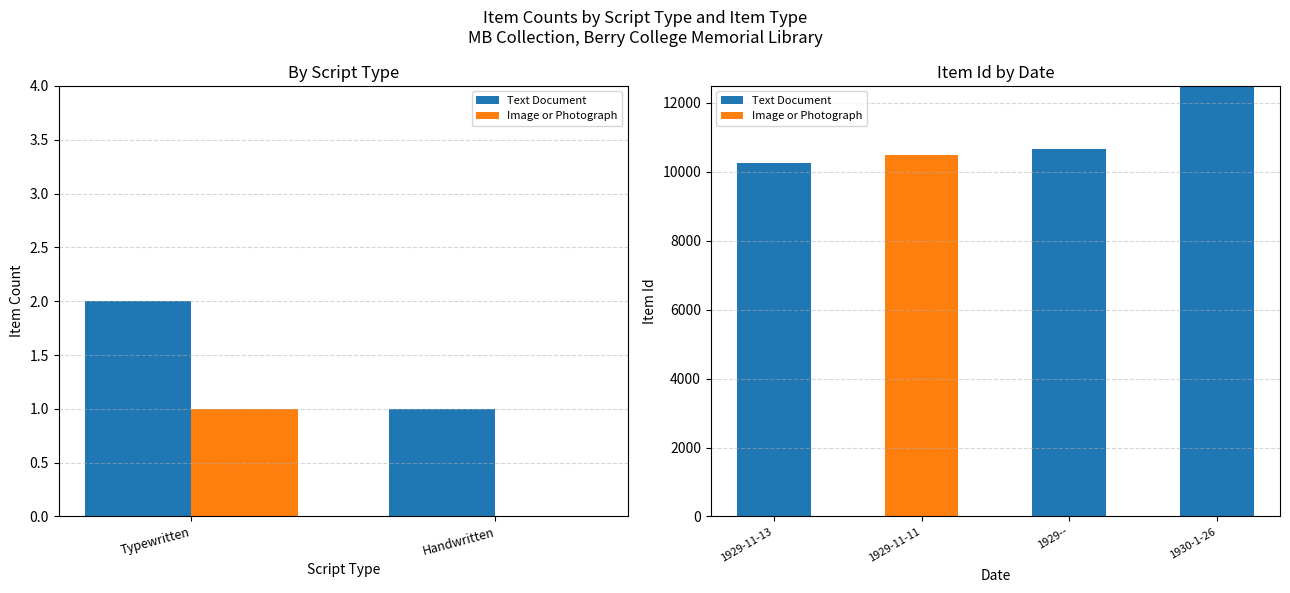

List the series in order of their peak value, lowest first.

Image or Photograph, Text Document